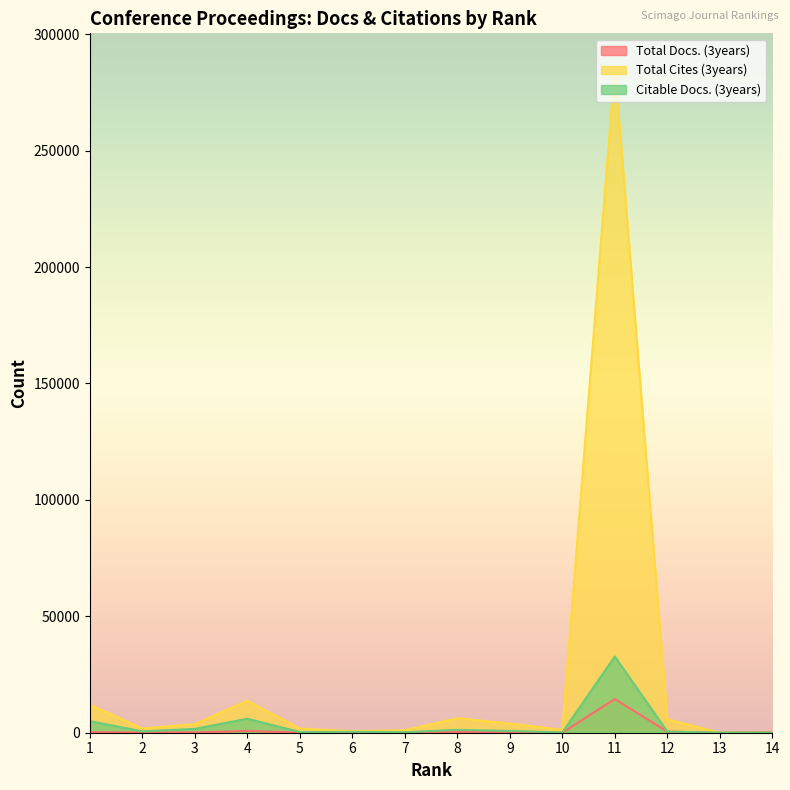

How many lines are shown in the chart?

3